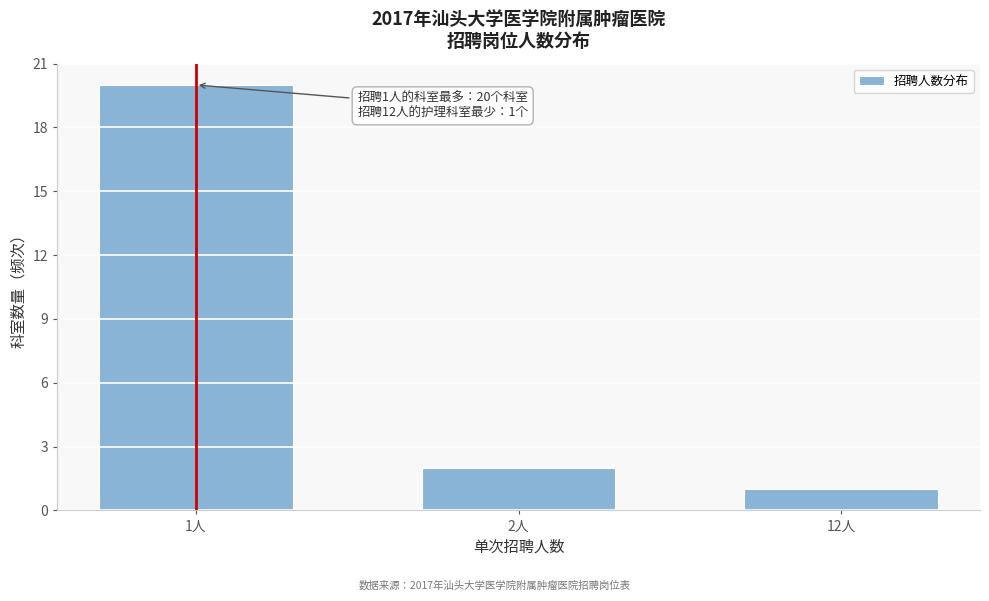

Reading left to right, what are all the values shown in this chart?

1人=20	2人=2	12人=1